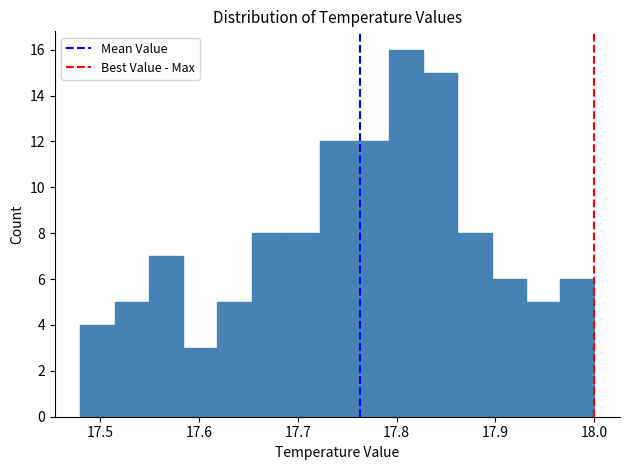

Read against the x-axis, roughly where is the centre of the tallest bar?

17.81